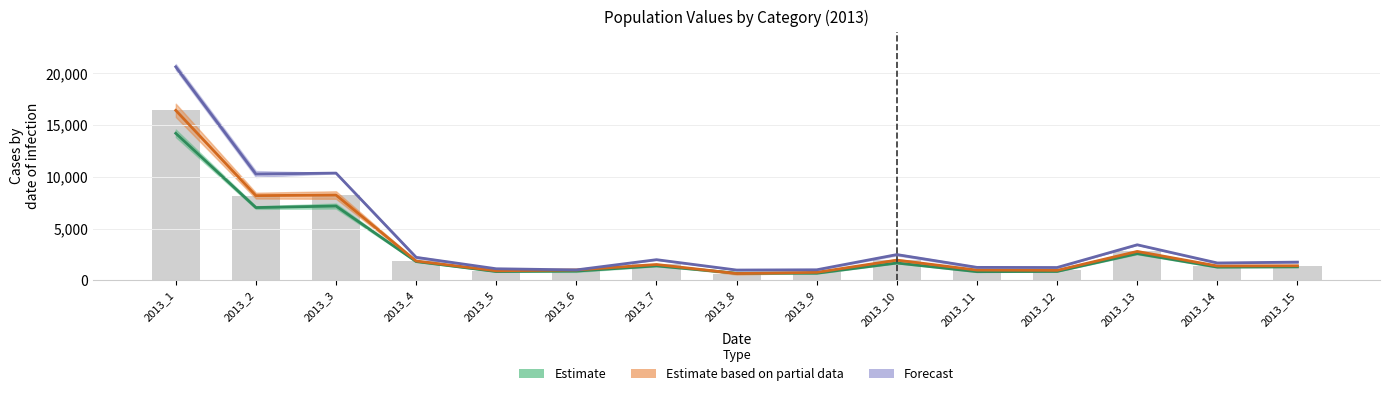

Which category has the highest value in the Forecast series?

2013_1